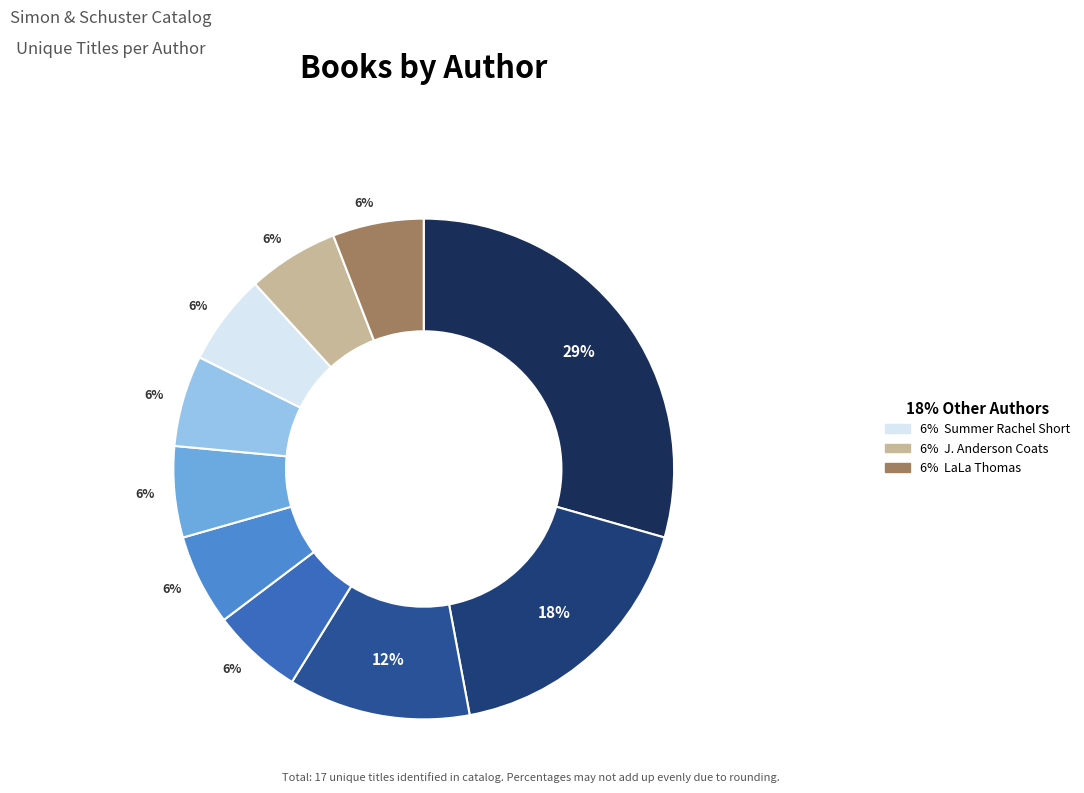

How many segments does this pie chart have?

10